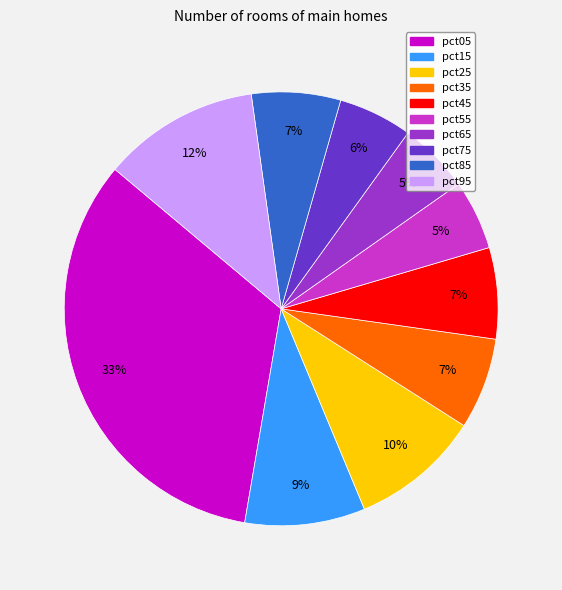

Is it true that pct65 is 5% of the pie?

True